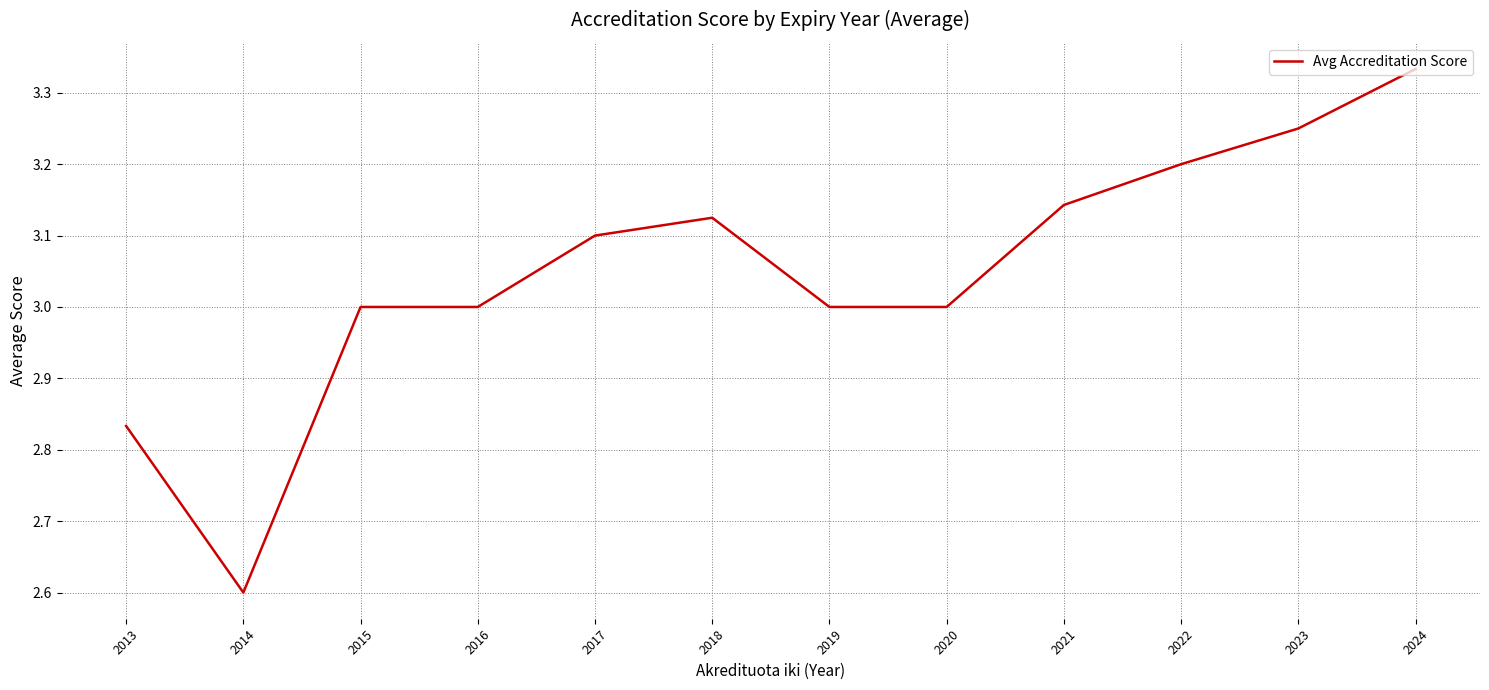

What is the ratio of the value at 2021 to the value at 2018?

1.0